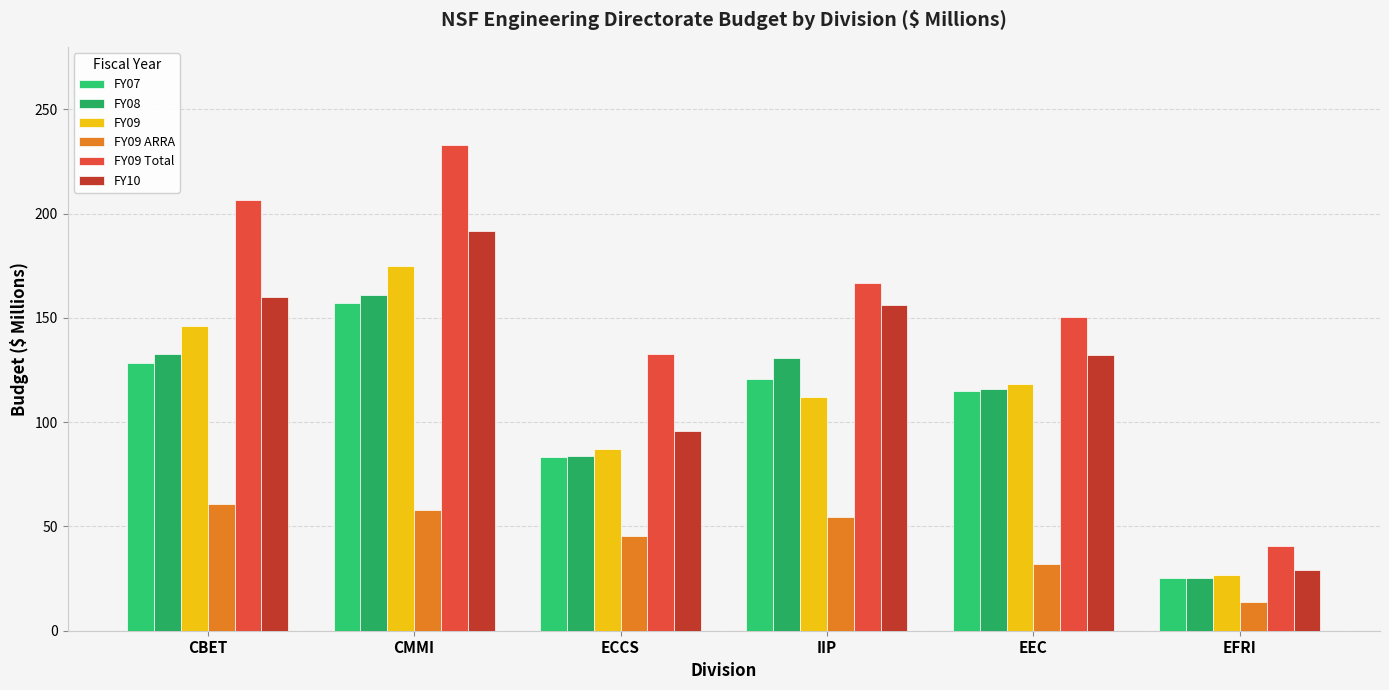

At which label does FY09 reach its peak?

CMMI